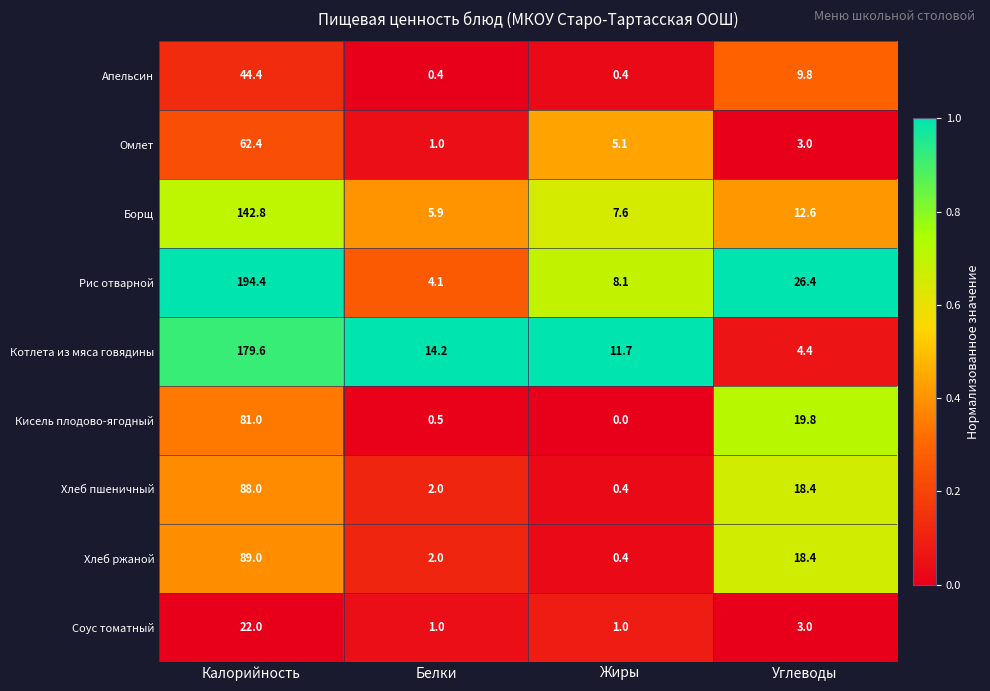

Is it true that Кисель плодово-ягодный equals -51.1 at Жиры?

False